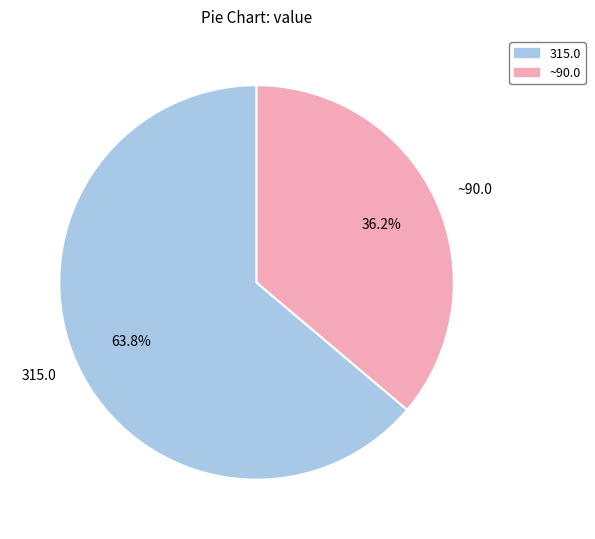

Is there any slice that represents more than half of the pie?

Yes